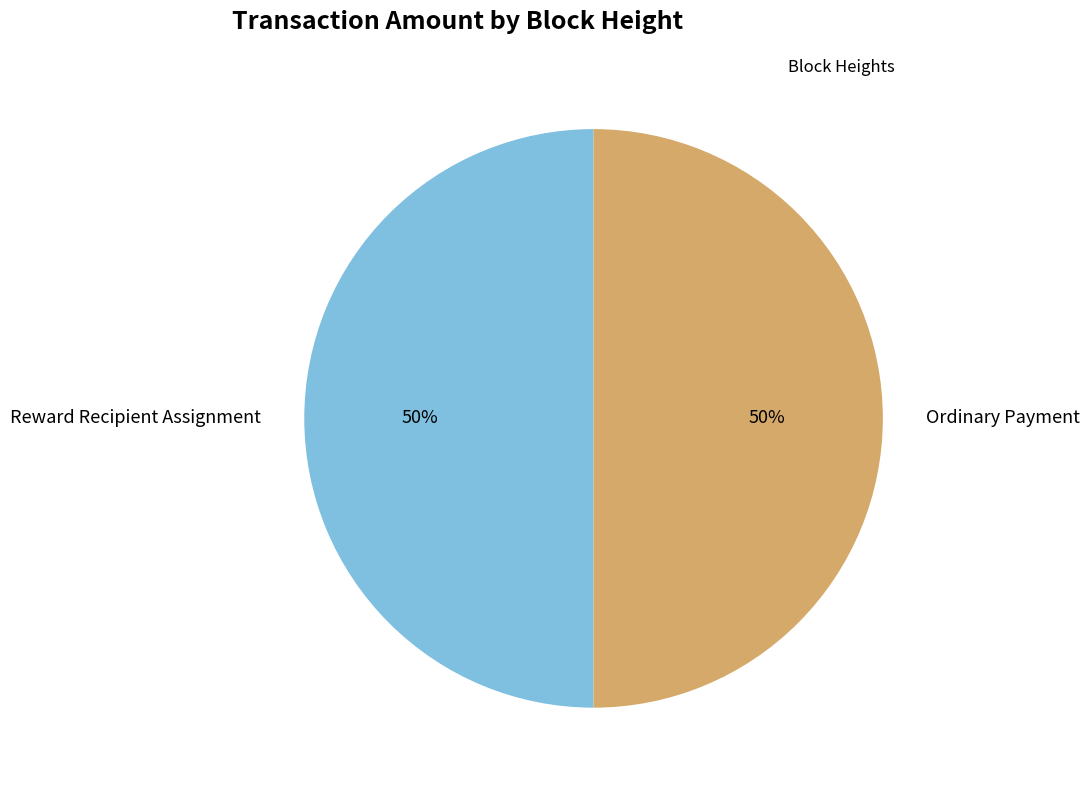

True or false: Reward Recipient Assignment accounts for 63% of the total.

False